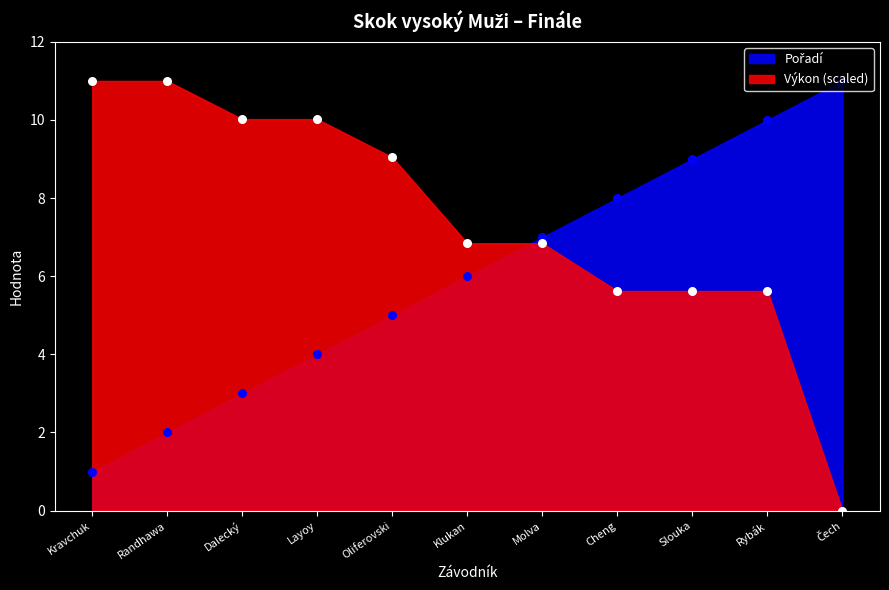

At which category is the sum across all series the highest?

Rybák